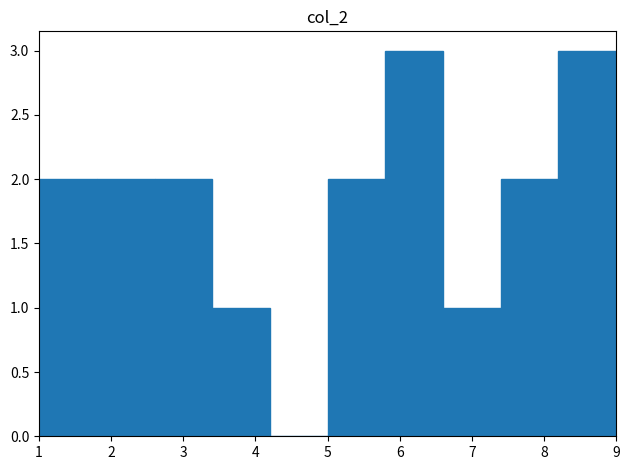

Reading left to right, transcribe this chart: for each bar, give the range it covers on the x-axis and its height. The values are not printed on the chart, so give them approximately, as read against the axis.

1.0 to 1.8: 2
1.8 to 2.6: 2
2.6 to 3.4: 2
3.4 to 4.2: 1
4.2 to 5.0: 0
5.0 to 5.8: 2
5.8 to 6.6: 3
6.6 to 7.4: 1
7.4 to 8.2: 2
8.2 to 9.0: 3